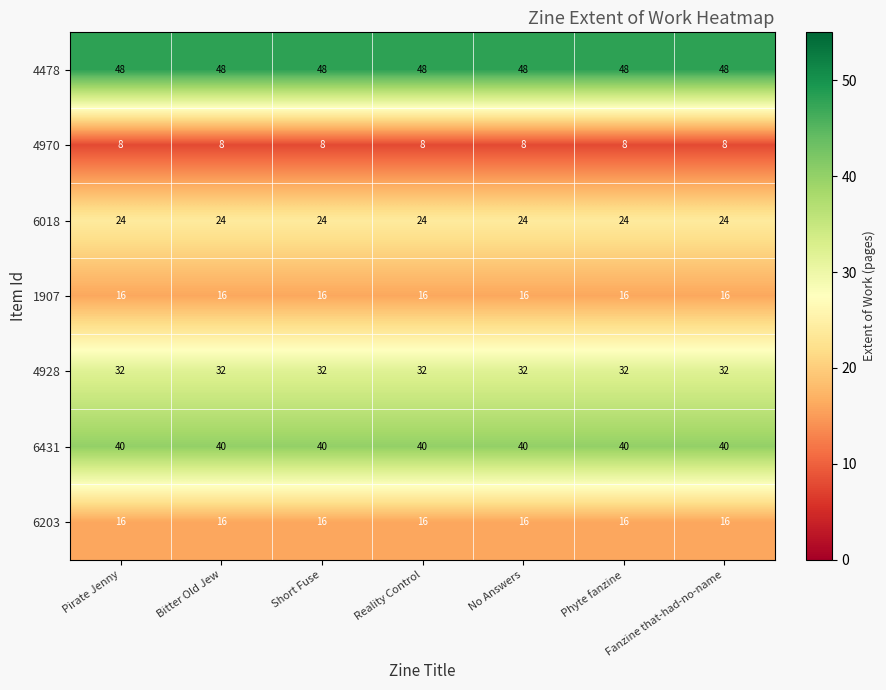

What value does the 4478 series have at No Answers?

48